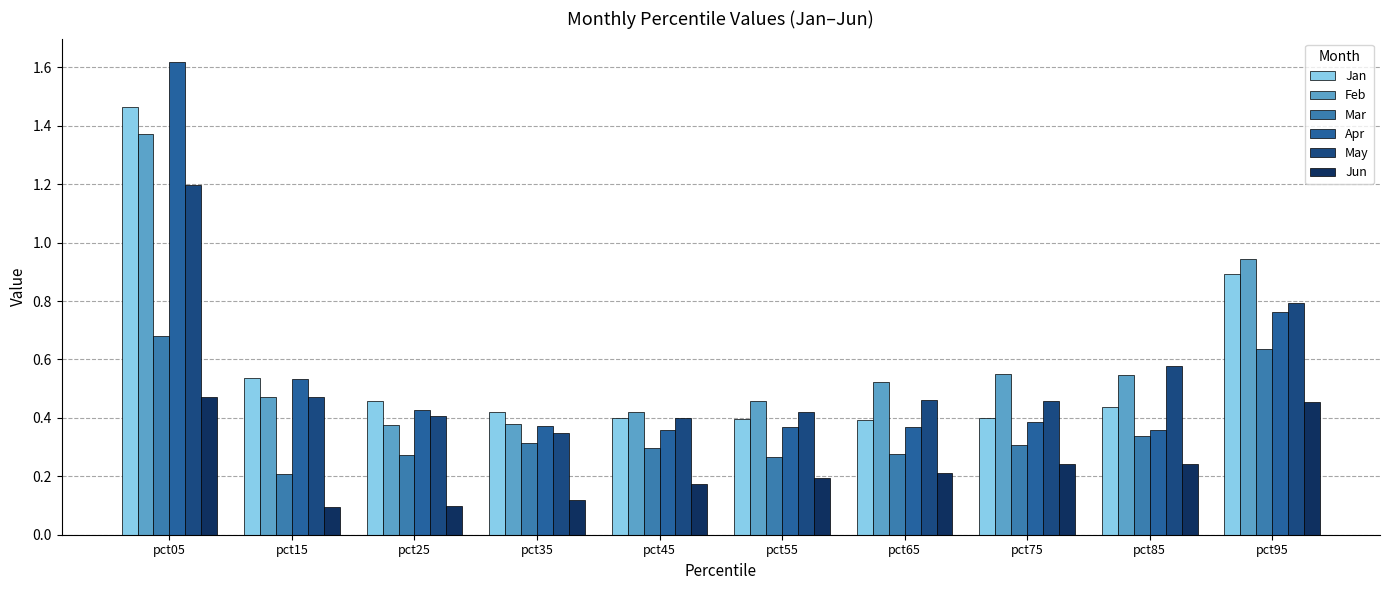

Reading left to right, extract all data points from this chart.

Jan: pct05=1.5	pct15=0.5	pct25=0.5	pct35=0.4	pct45=0.4	pct55=0.4	pct65=0.4	pct75=0.4	pct85=0.4	pct95=0.9
Feb: pct05=1.4	pct15=0.5	pct25=0.4	pct35=0.4	pct45=0.4	pct55=0.5	pct65=0.5	pct75=0.5	pct85=0.5	pct95=0.9
Mar: pct05=0.7	pct15=0.2	pct25=0.3	pct35=0.3	pct45=0.3	pct55=0.3	pct65=0.3	pct75=0.3	pct85=0.3	pct95=0.6
Apr: pct05=1.6	pct15=0.5	pct25=0.4	pct35=0.4	pct45=0.4	pct55=0.4	pct65=0.4	pct75=0.4	pct85=0.4	pct95=0.8
May: pct05=1.2	pct15=0.5	pct25=0.4	pct35=0.3	pct45=0.4	pct55=0.4	pct65=0.5	pct75=0.5	pct85=0.6	pct95=0.8
Jun: pct05=0.5	pct15=0.1	pct25=0.1	pct35=0.1	pct45=0.2	pct55=0.2	pct65=0.2	pct75=0.2	pct85=0.2	pct95=0.5